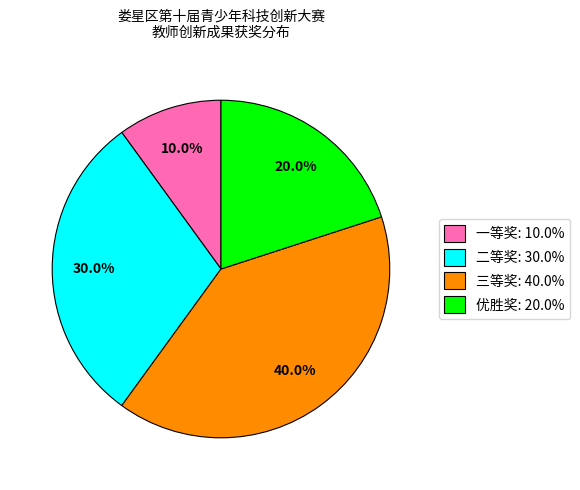

Combined, do 一等奖 and 二等奖 account for over 50%?

No